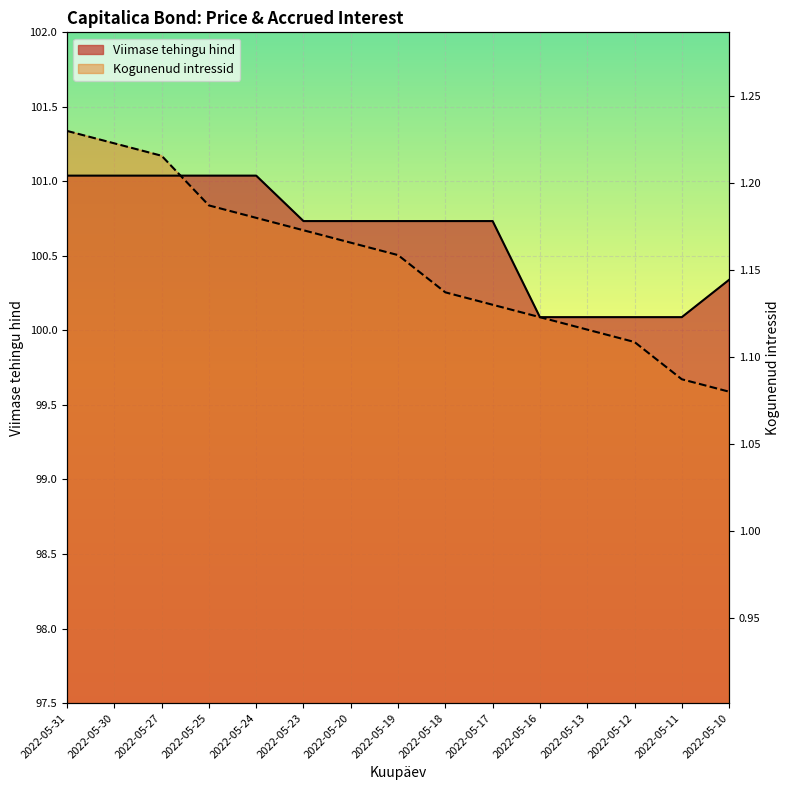

Where is Kogunenud intressid nearest to the value 100?

2022-05-13